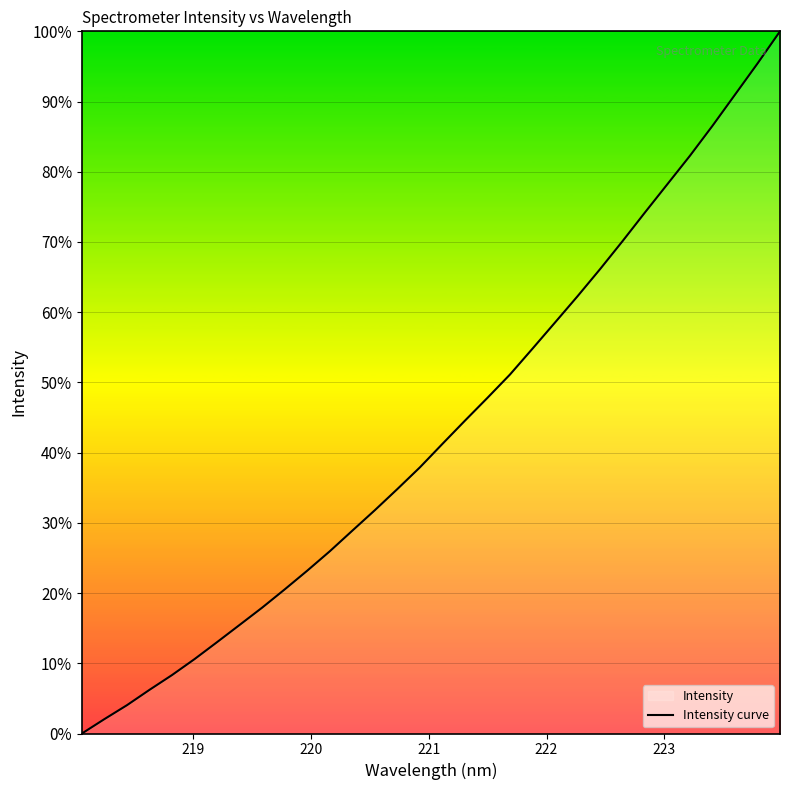

What is the difference between the maximum and second lowest values?

97.9